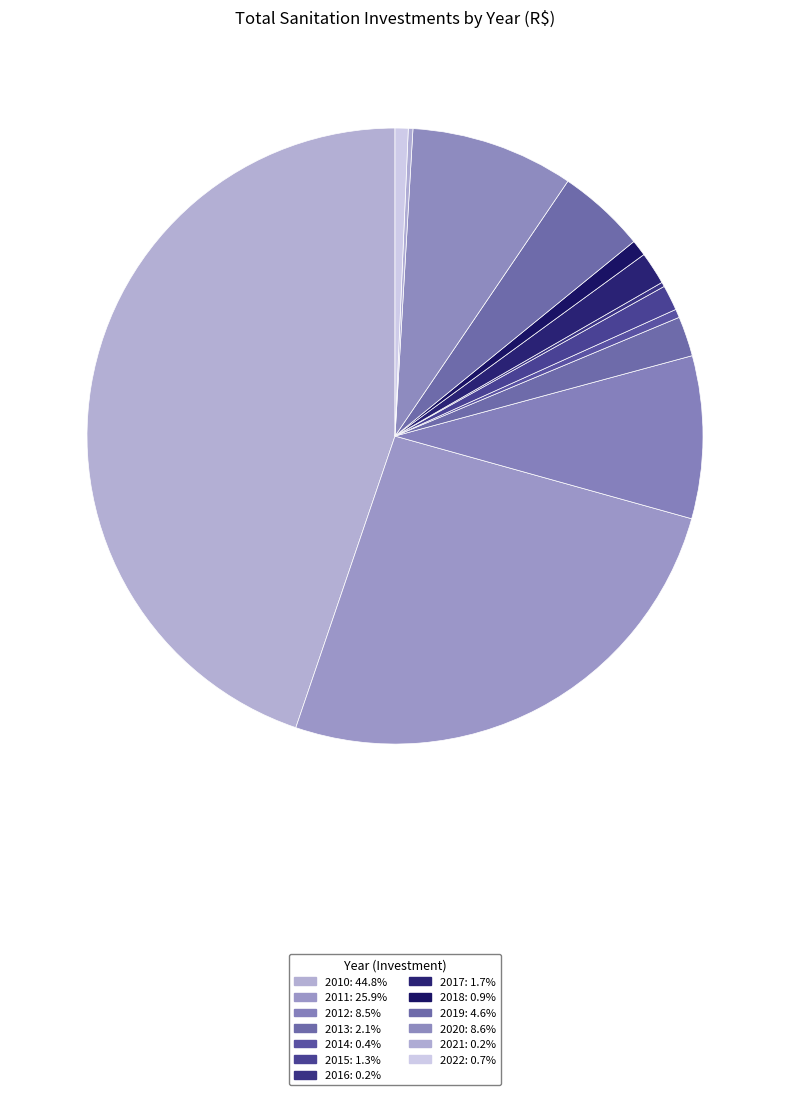

To the nearest percent, what is the average slice percentage?

8%